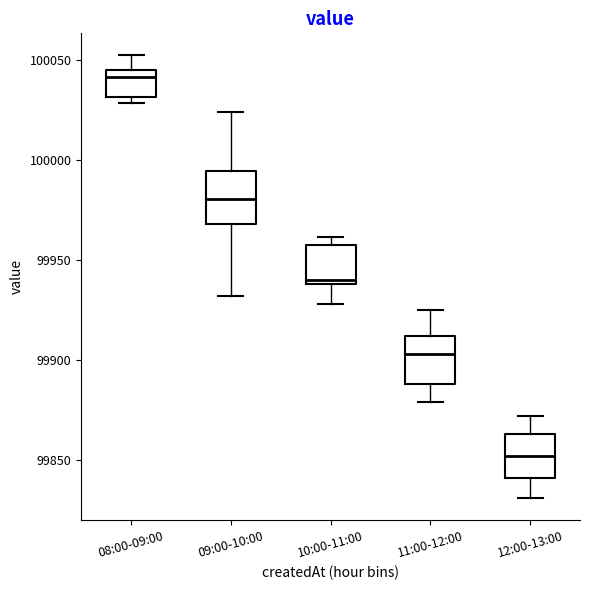

Reading left to right, transcribe this box plot: for each box, give where its median line is, the range the box spans, and where its two whiskers end, as read against the y-axis. The values are not printed on the chart, so give them approximately, as read against the axis.

08:00-09:00: median 100040, box 100030 to 100045, whiskers 100030 (just below the box's lower edge) to 100050
09:00-10:00: median 99980, box 99970 to 99995, whiskers 99930 to 100025
10:00-11:00: median 99940 (just above the box's lower edge), box 99940 to 99960, whiskers 99930 to 99960 (just above the box's upper edge)
11:00-12:00: median 99905, box 99890 to 99910, whiskers 99880 to 99925
12:00-13:00: median 99850, box 99840 to 99865, whiskers 99830 to 99870